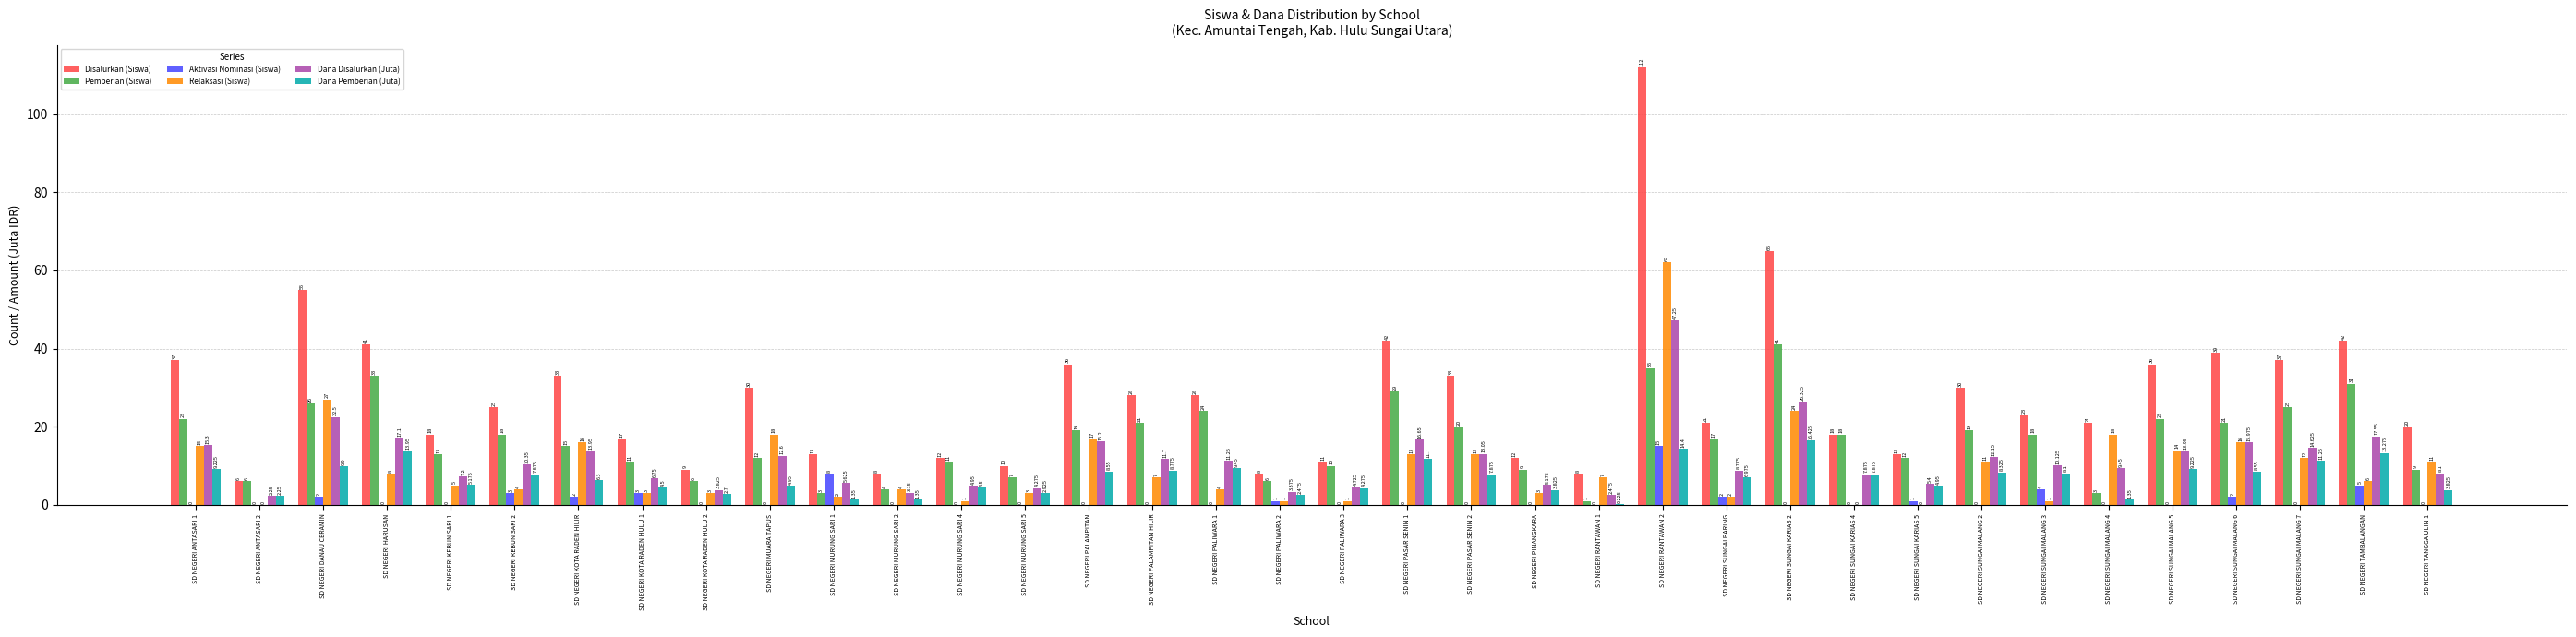

Is the value of Disalurkan (Siswa) at SD NEGERI KOTA RADEN HULU 2 greater than the value of Relaksasi (Siswa) at SD NEGERI MURUNG SARI 5?

Yes